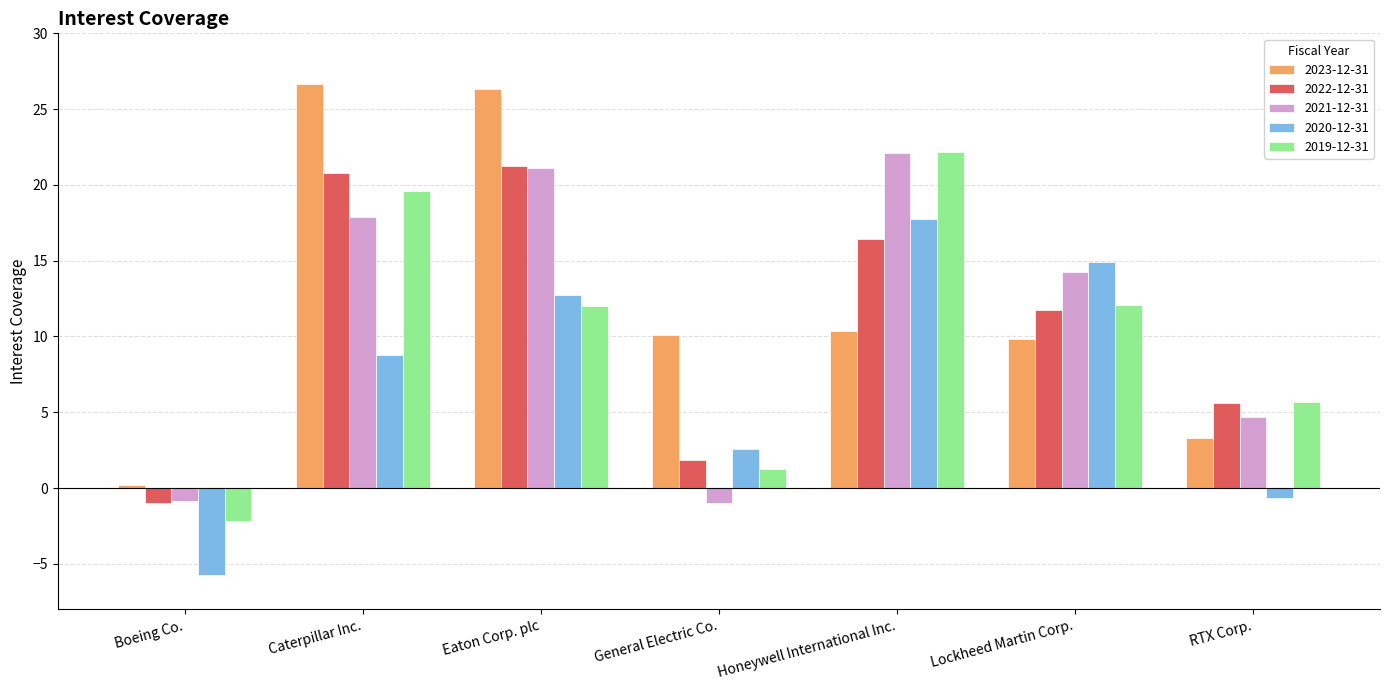

How many bars are there in total?

35